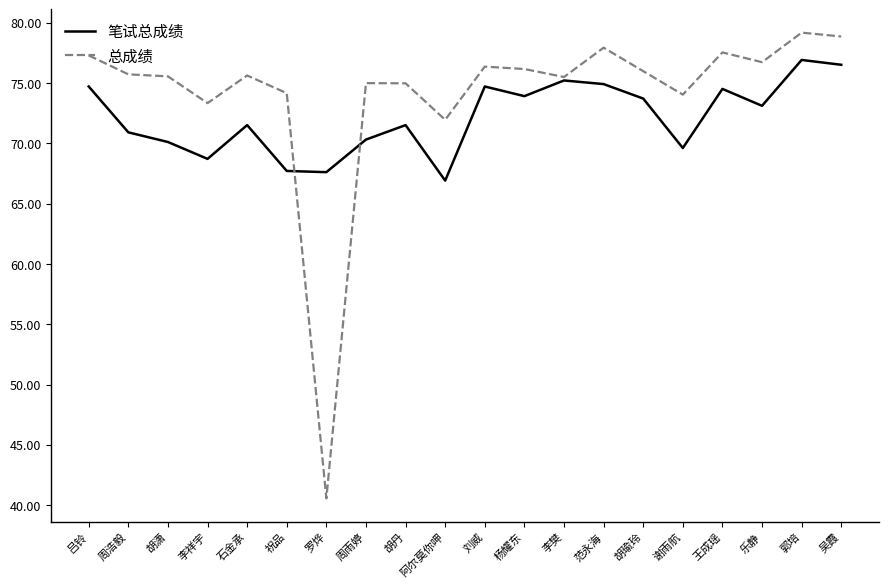

In 总成绩, how many points are higher than both neighbors (excluding endpoints)?

6